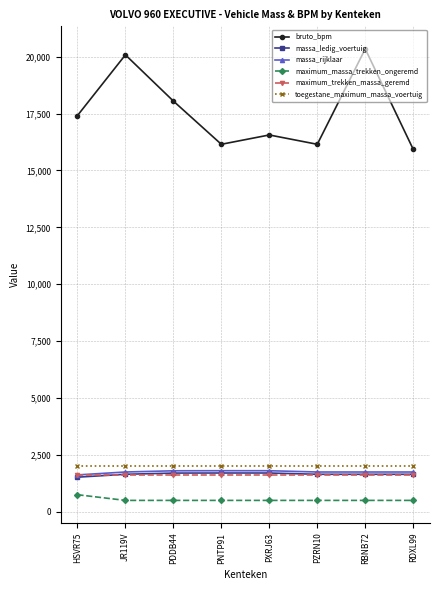

True or false: bruto_bpm and toegestane_maximum_massa_voertuig intersect in this chart.

False